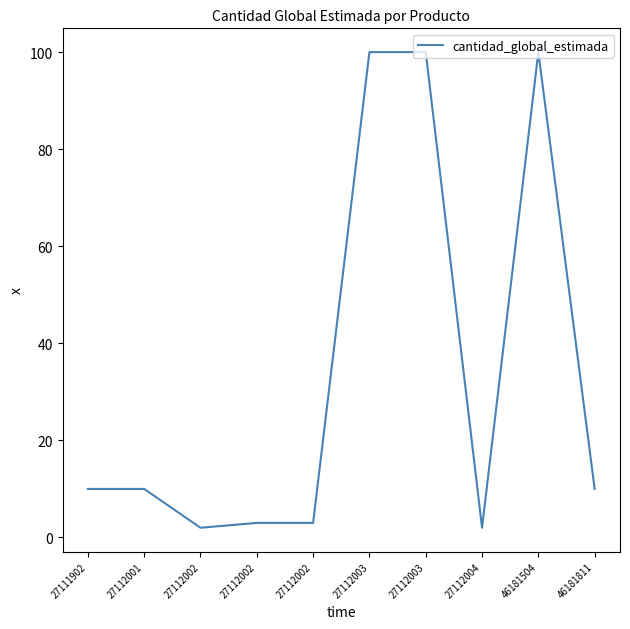

What is the sum of the values at 27111902 and 27112001?

20